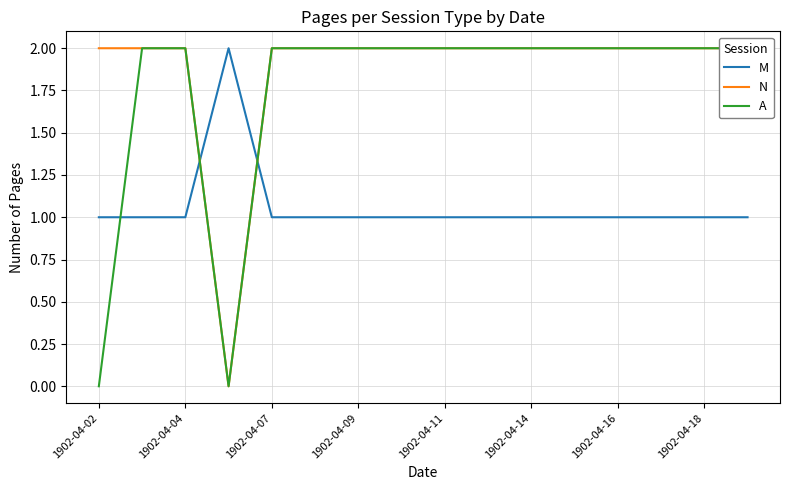

Reading right to left, extract all data points from this chart.

M: 1	1	1	1	1	1	1	1	1	1	1	1	2	1	1	1
N: 2	2	2	2	2	2	2	2	2	2	2	2	0	2	2	2
A: 2	2	2	2	2	2	2	2	2	2	2	2	0	2	2	0